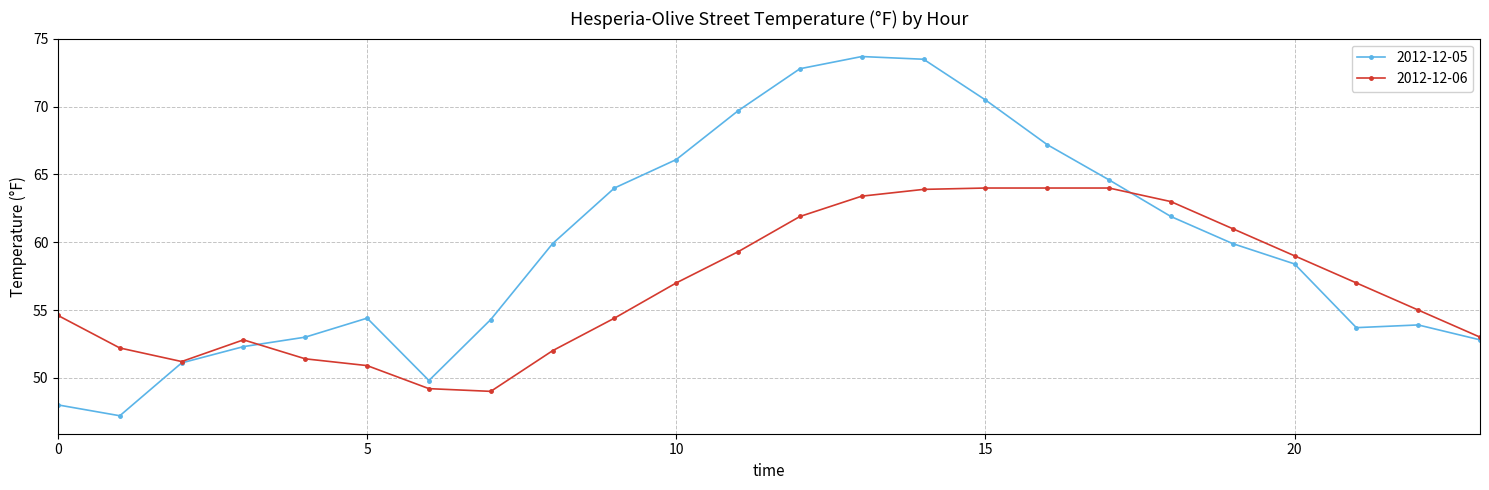

What are all the series names shown in the legend?

2012-12-05, 2012-12-06